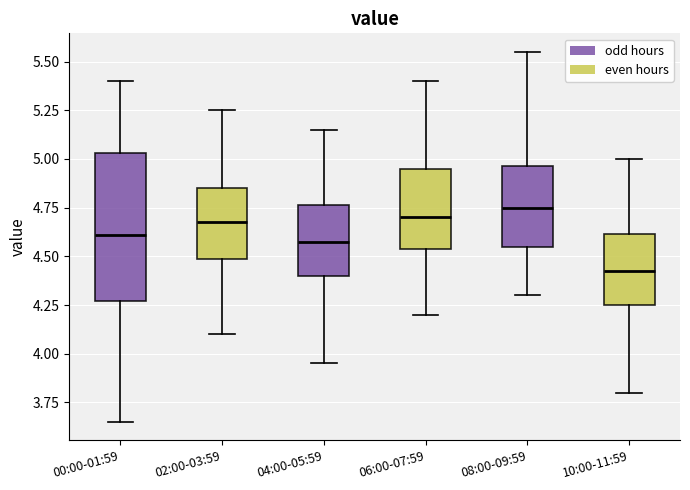

Comparing the boxes themselves (not the whiskers), which one is the tallest?

00:00-01:59